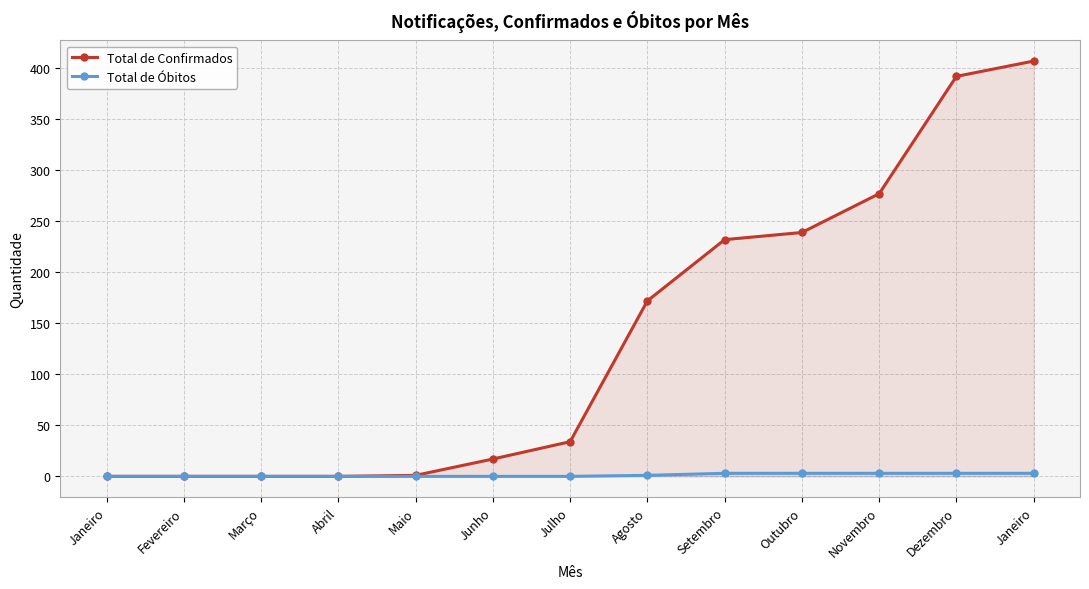

True or false: Total de Óbitos has more than 2 interior local peaks.

False